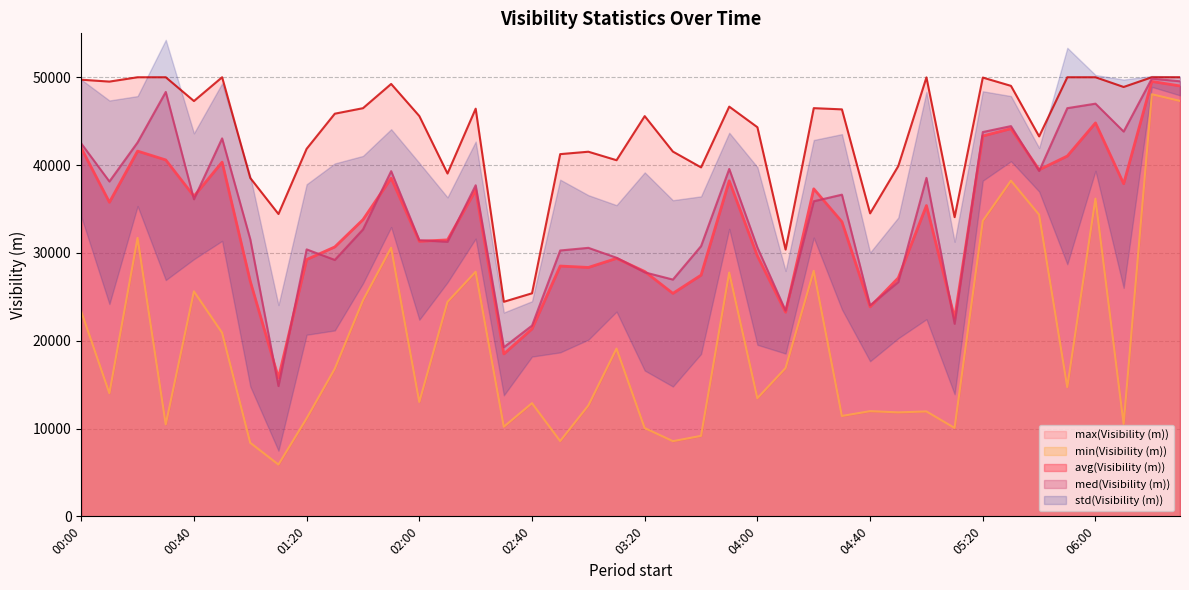

Is it true that avg(Visibility (m)) equals 18108 at 03:40?

False